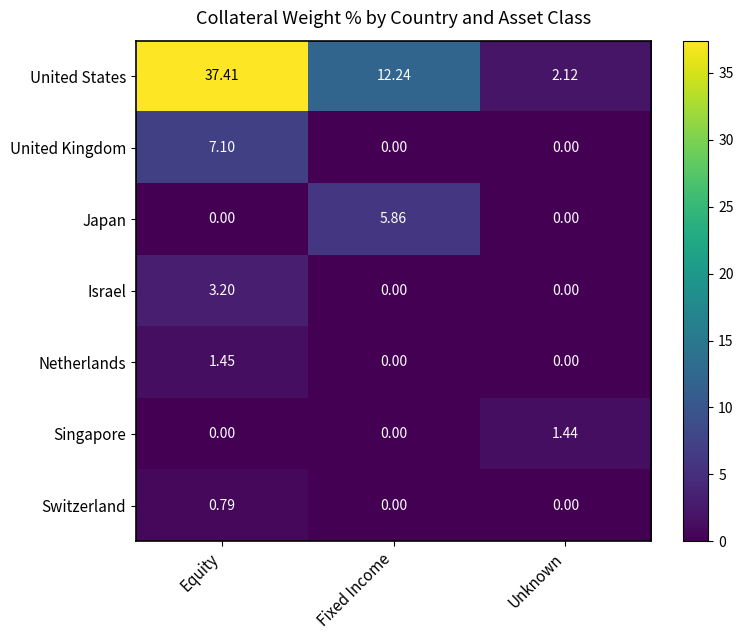

Which series has the largest range (max minus min)?

United States